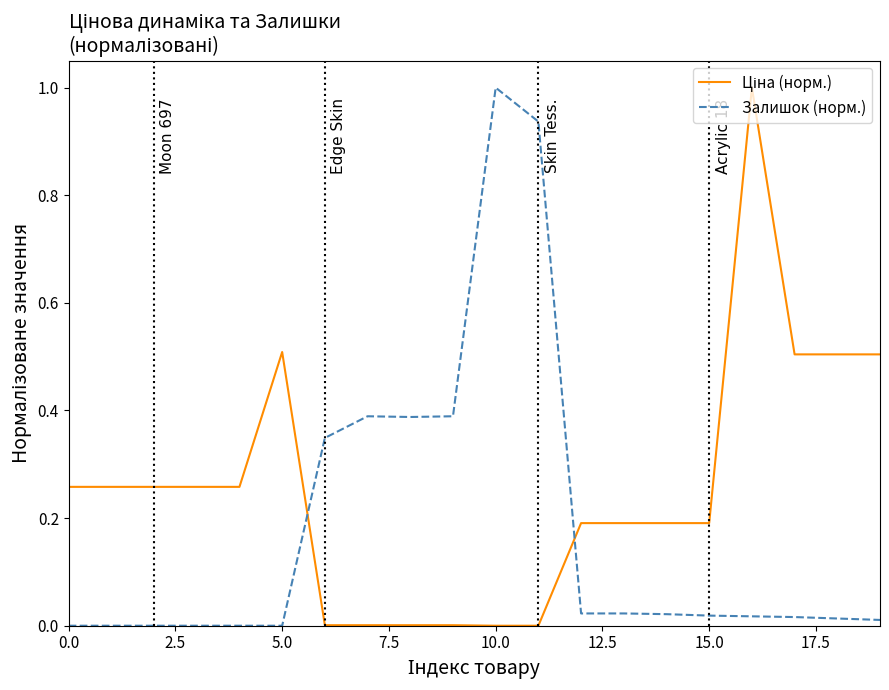

What is the difference between the maximum and minimum values in the Залишок (норм.) series?

1.0